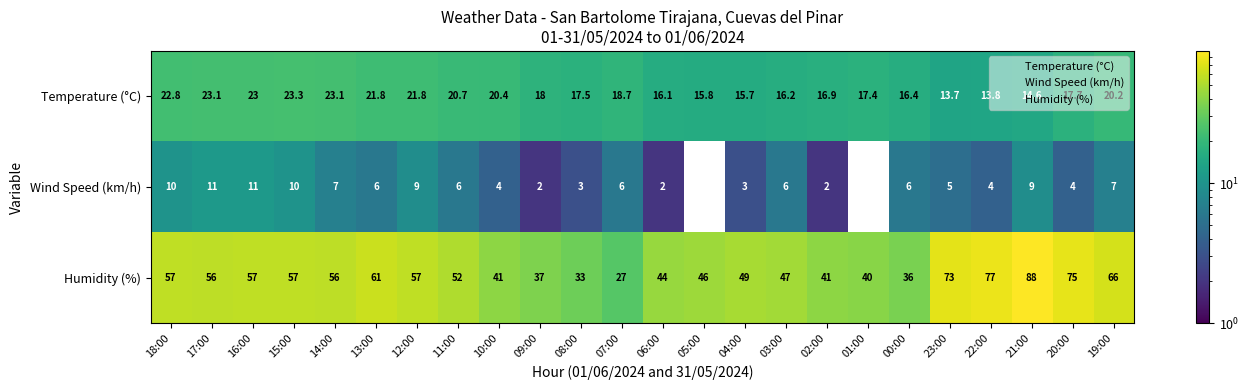

What is the average value of the Wind Speed (km/h) series?

5.5